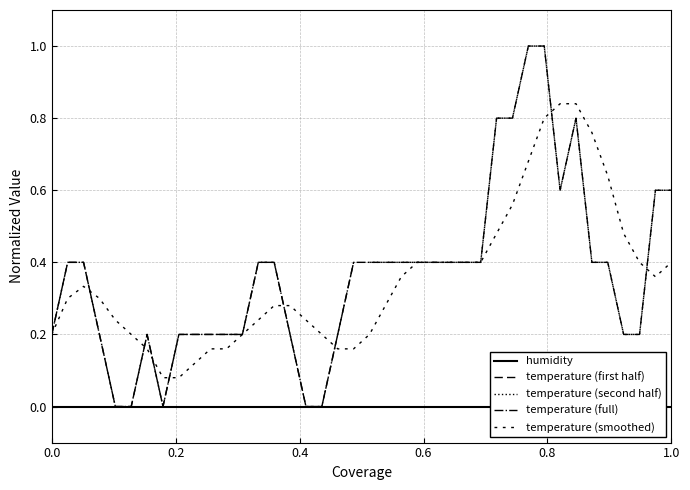

How many positive values are there?

35